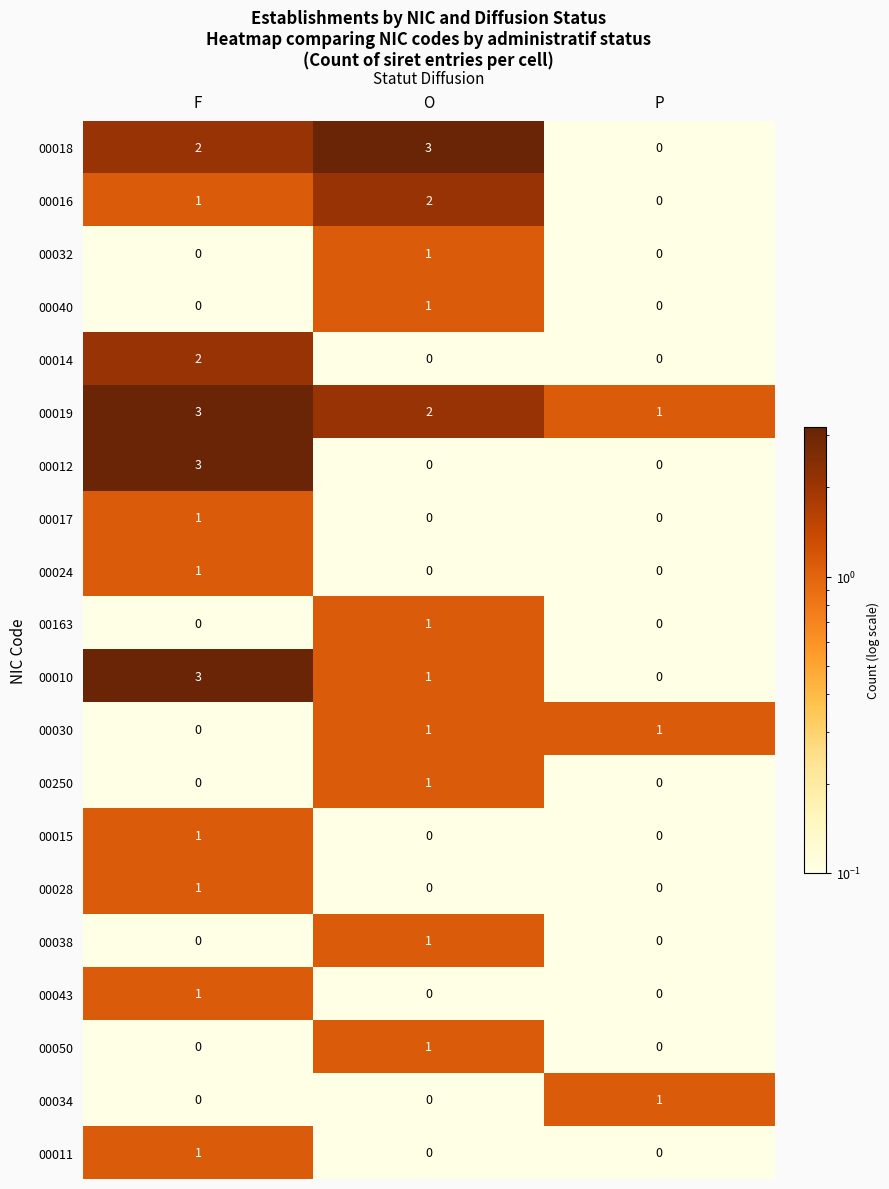

What is the total value across all series at F?

20